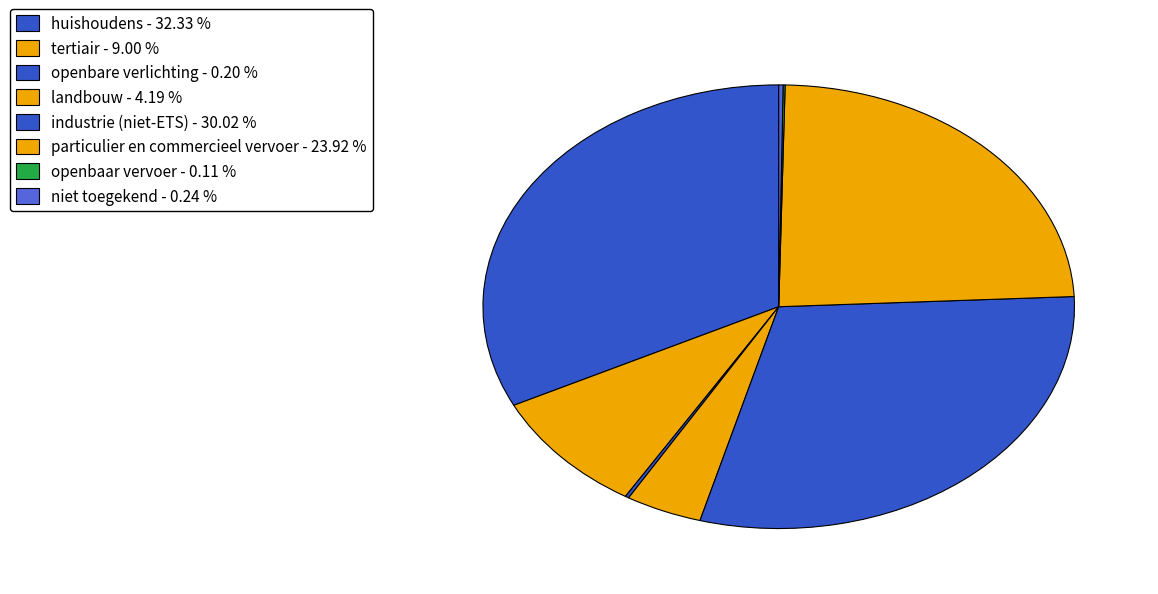

What portion of the pie excludes tertiair?

91.0%